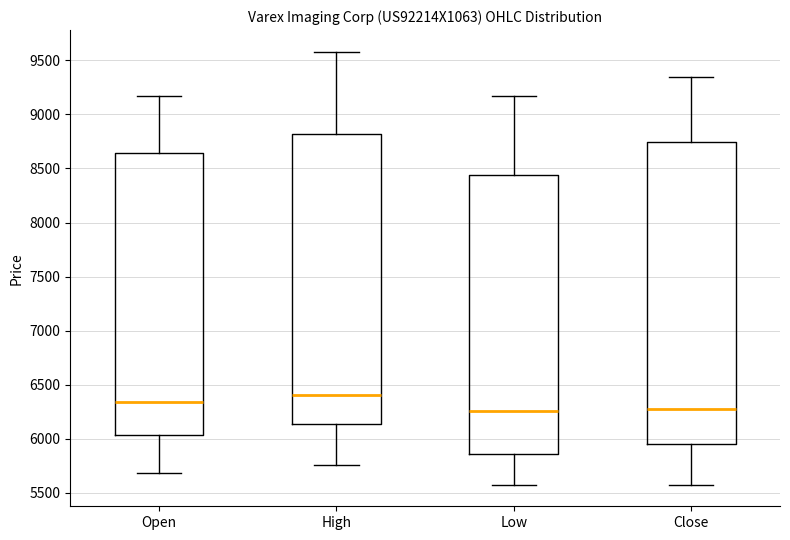

Which box is the tallest, from its lower edge to its upper edge?

Close